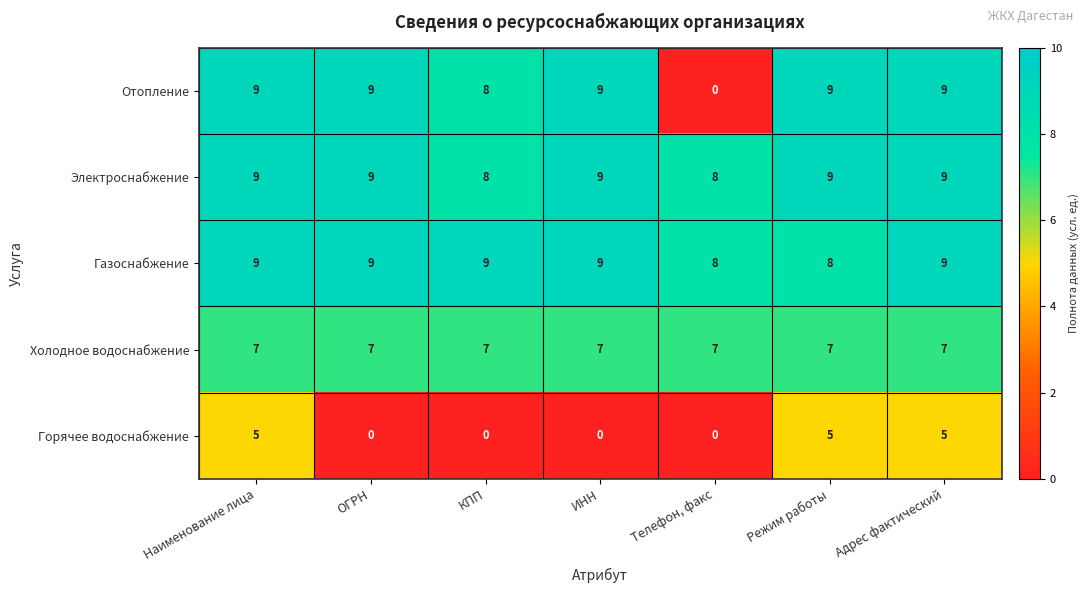

What is the total value across all series at ОГРН?

34